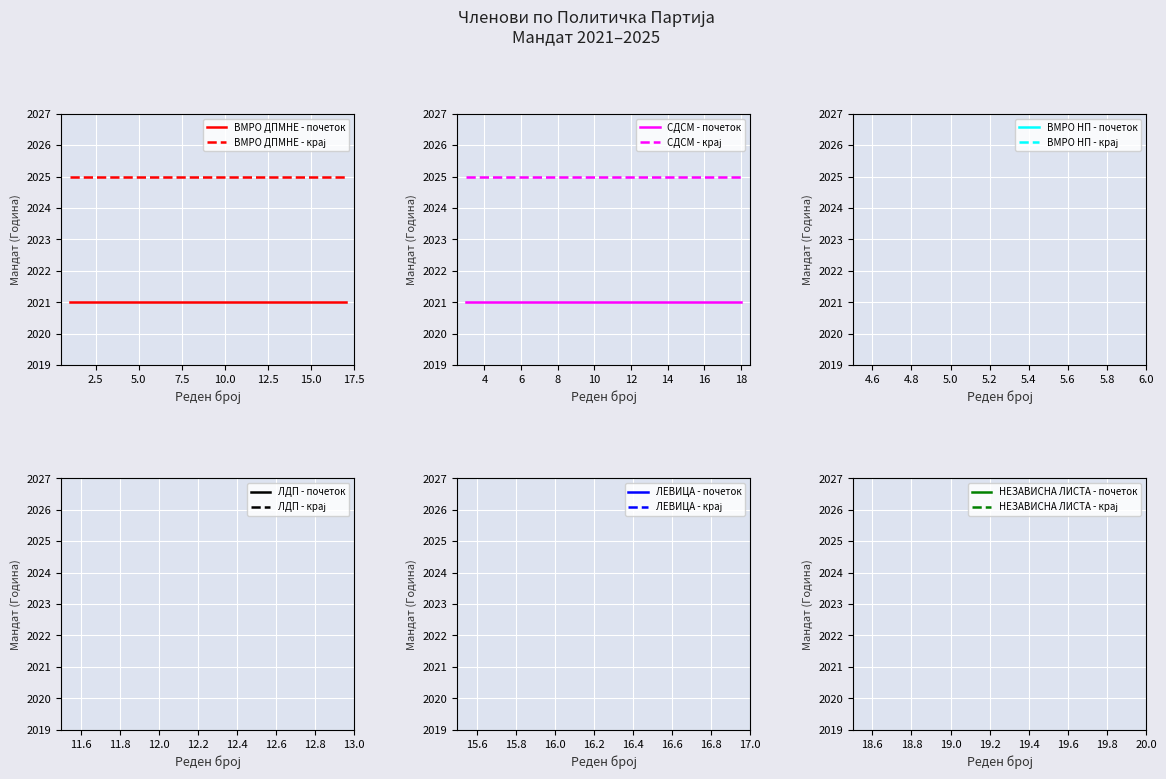

Count the number of categories in the chart.

19